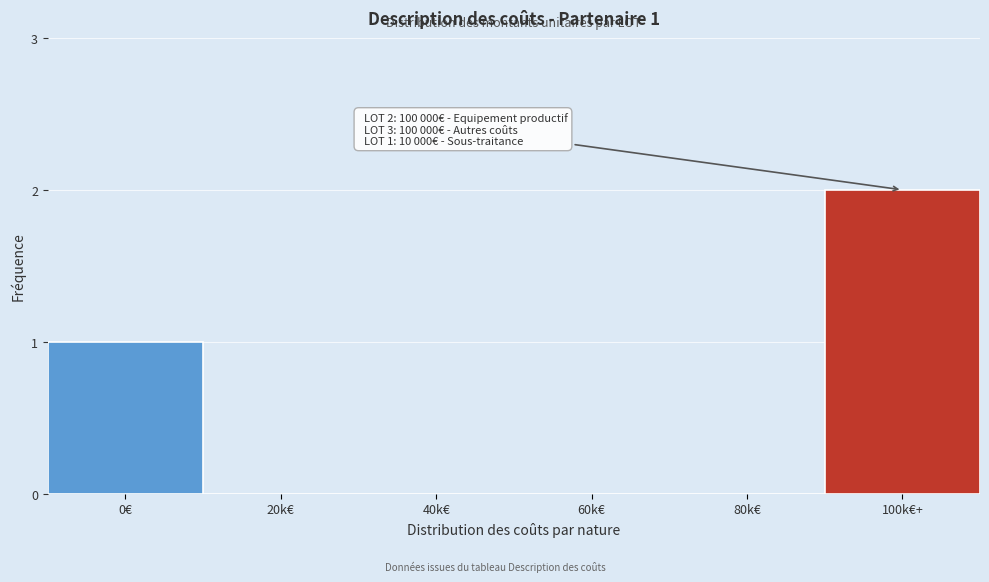

Reading left to right, list all the values displayed in this chart.

0€=1	20k€=0	40k€=0	60k€=0	80k€=0	100k€+=2